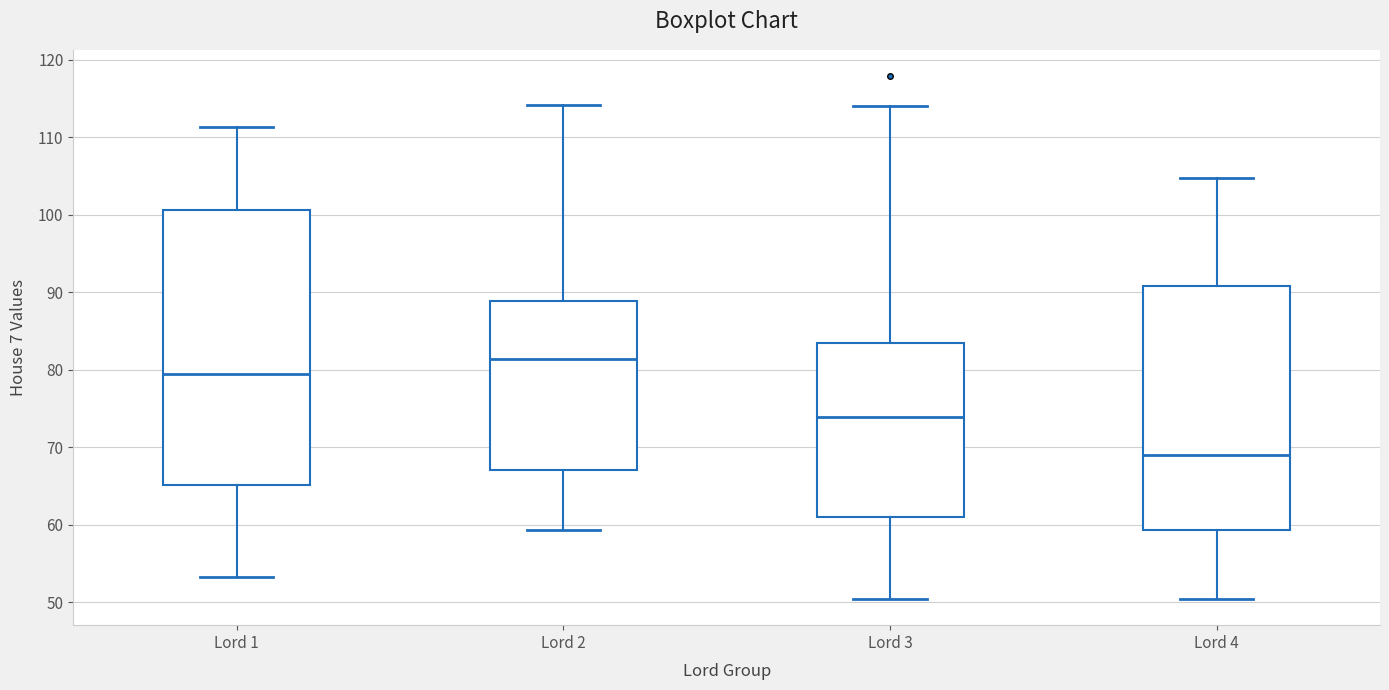

Reading left to right, read every box against the y-axis: the position of its median line, the range the box covers, and the ends of its whiskers. The values are not printed on the chart, so give them approximately, as read against the axis.

Lord 1: median 79, box 65 to 101, whiskers 53 to 111
Lord 2: median 81, box 67 to 89, whiskers 59 to 114
Lord 3: median 74, box 61 to 83, whiskers 50 to 114
Lord 4: median 69, box 59 to 91, whiskers 50 to 105